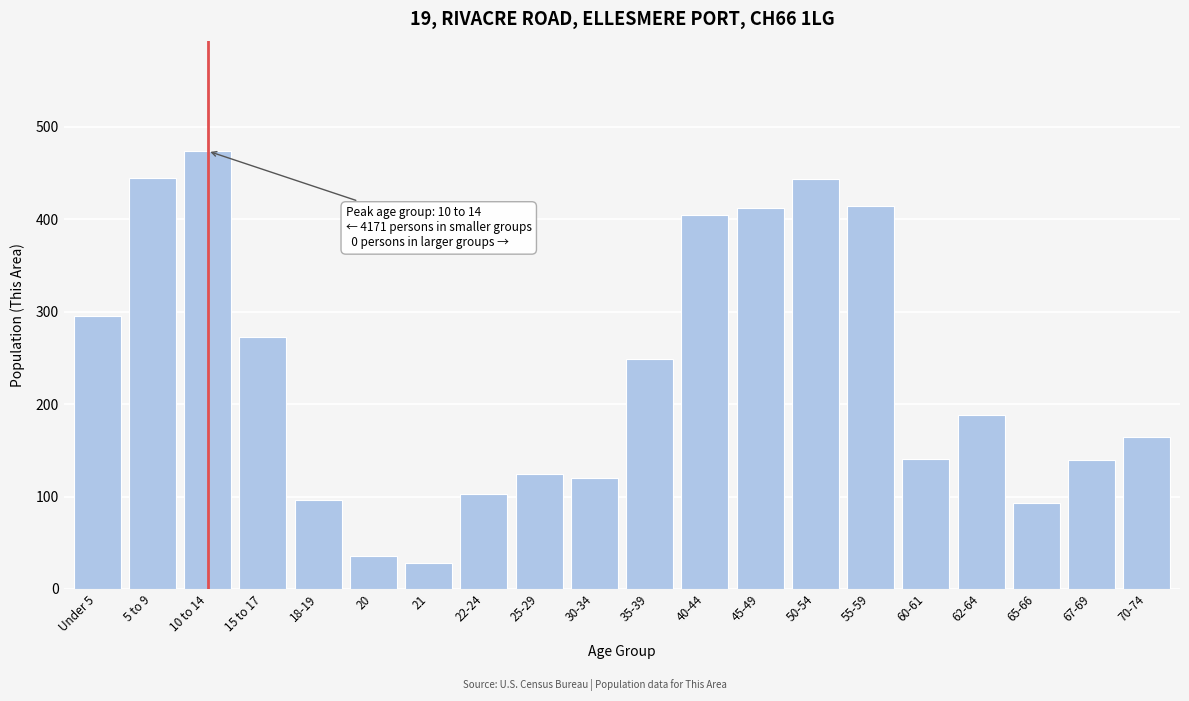

What is the difference between the second highest and second lowest values?

409